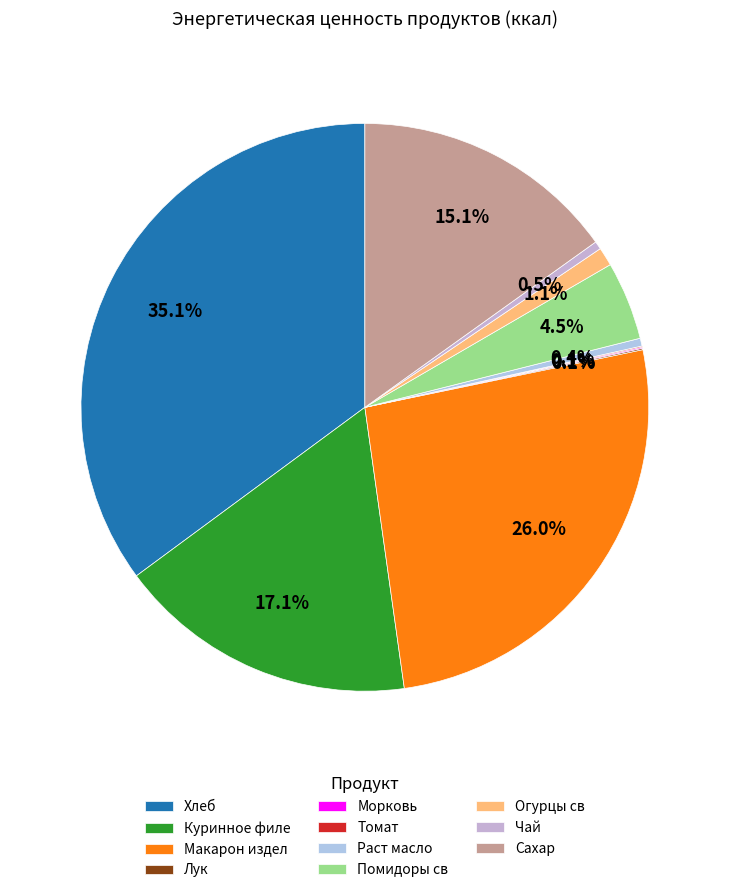

What percentage is the Макарон издел slice, to the nearest percent?

26%